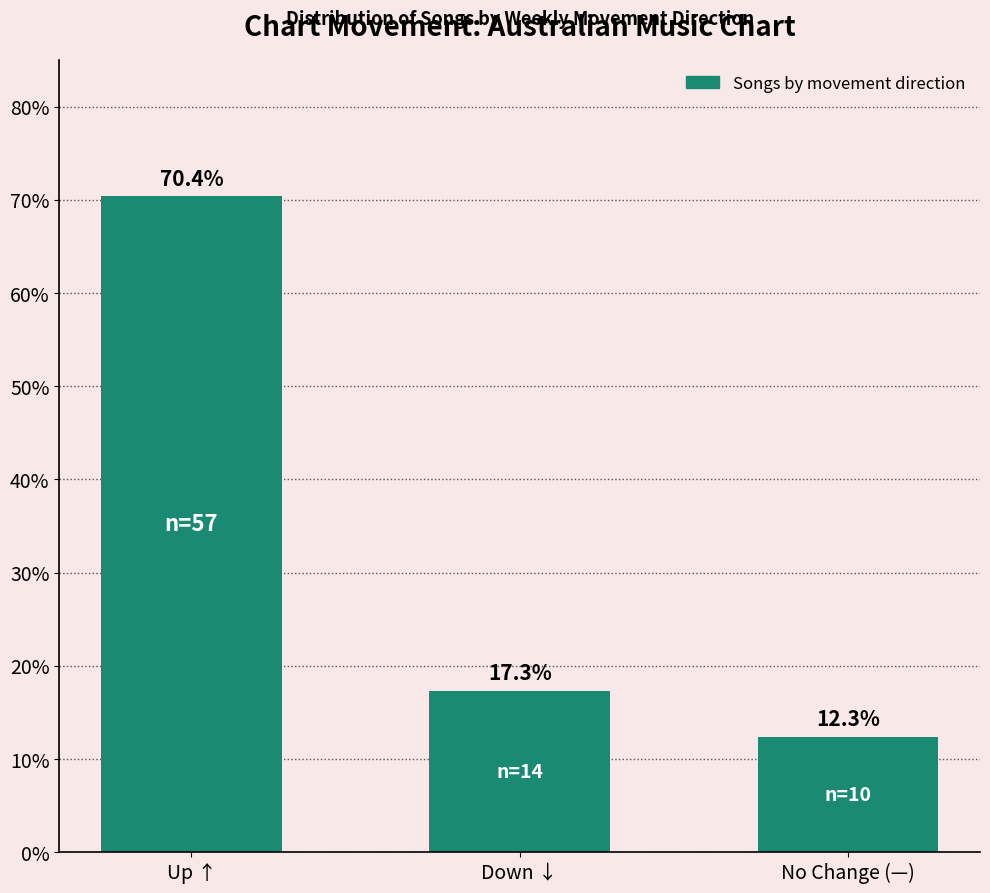

Does the chart contain stacked bars?

No